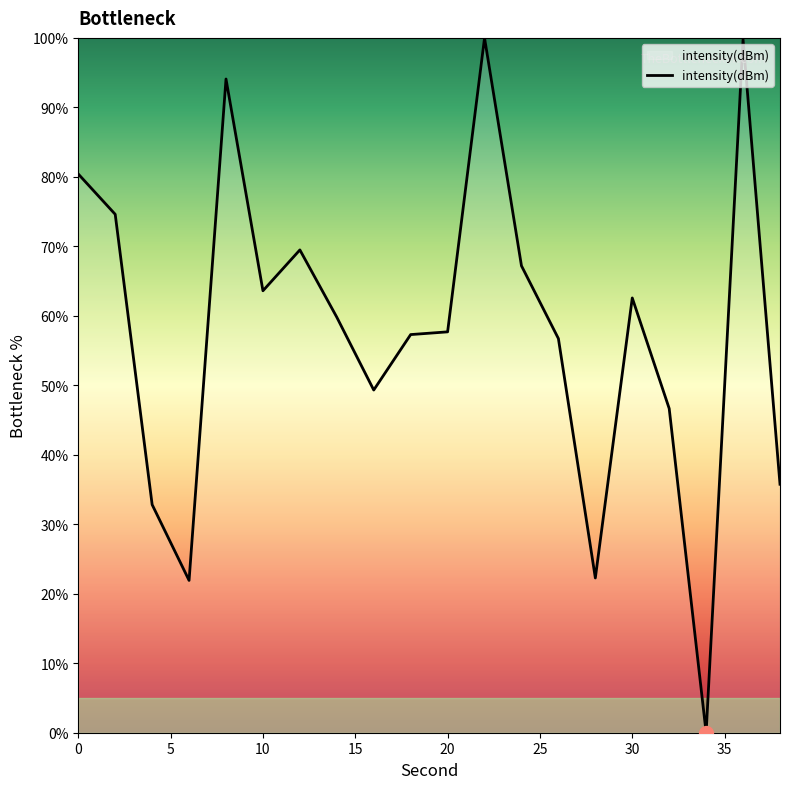

What is the maximum value shown in the chart?

100.0